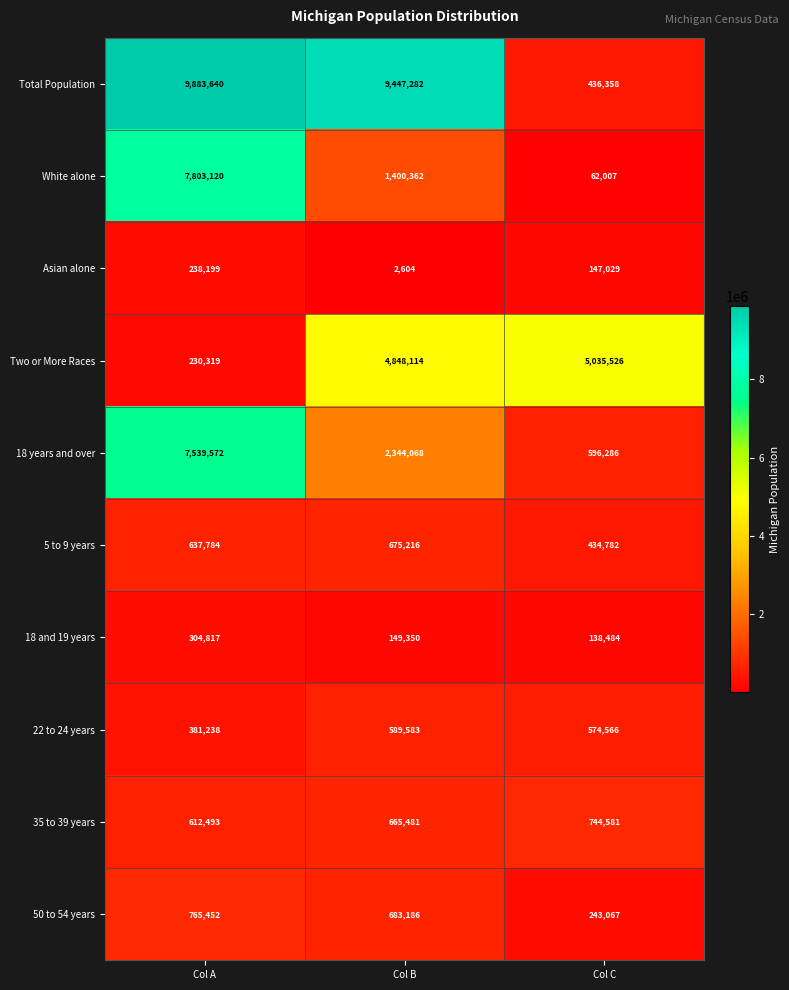

At which label does Asian alone reach its peak?

Col A